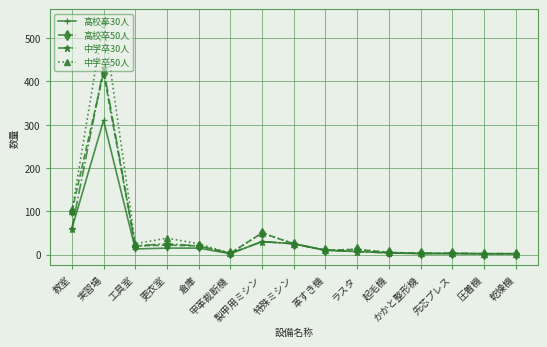

What is the greatest value displayed?

540